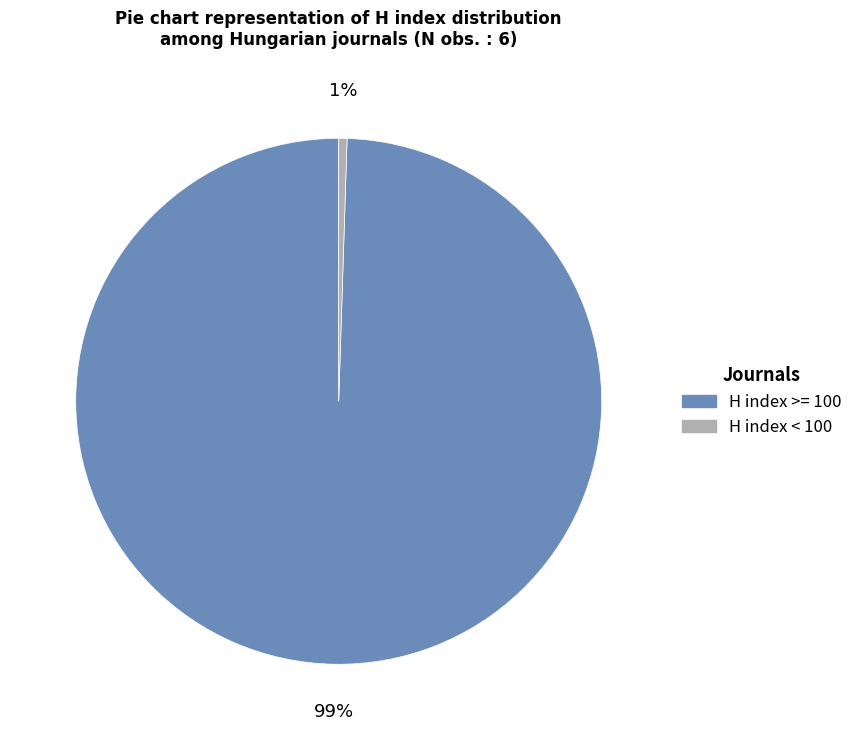

Is there any slice that represents more than half of the pie?

Yes